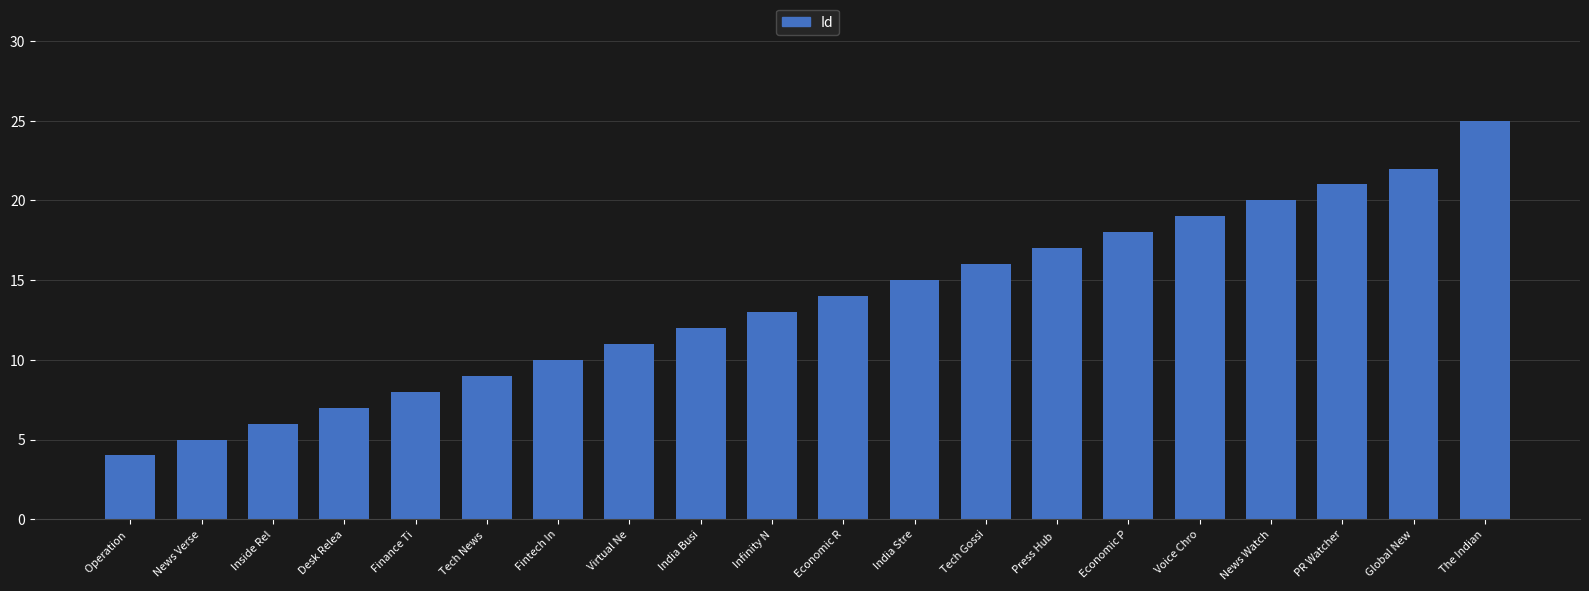

Are the bars grouped side by side (vs. stacked)?

No